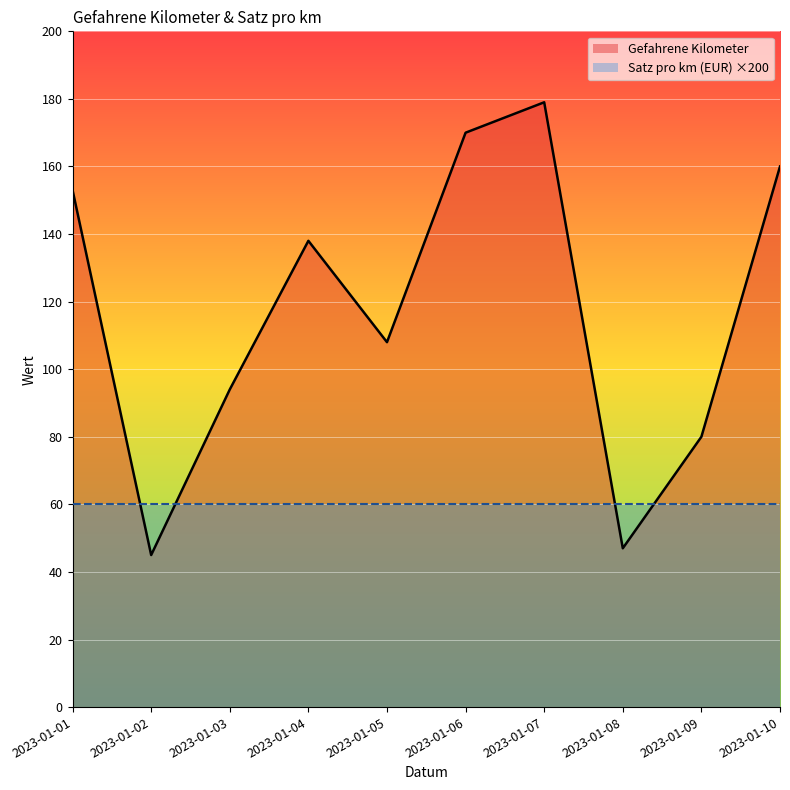

Does the chart display data point markers on the line(s)?

No